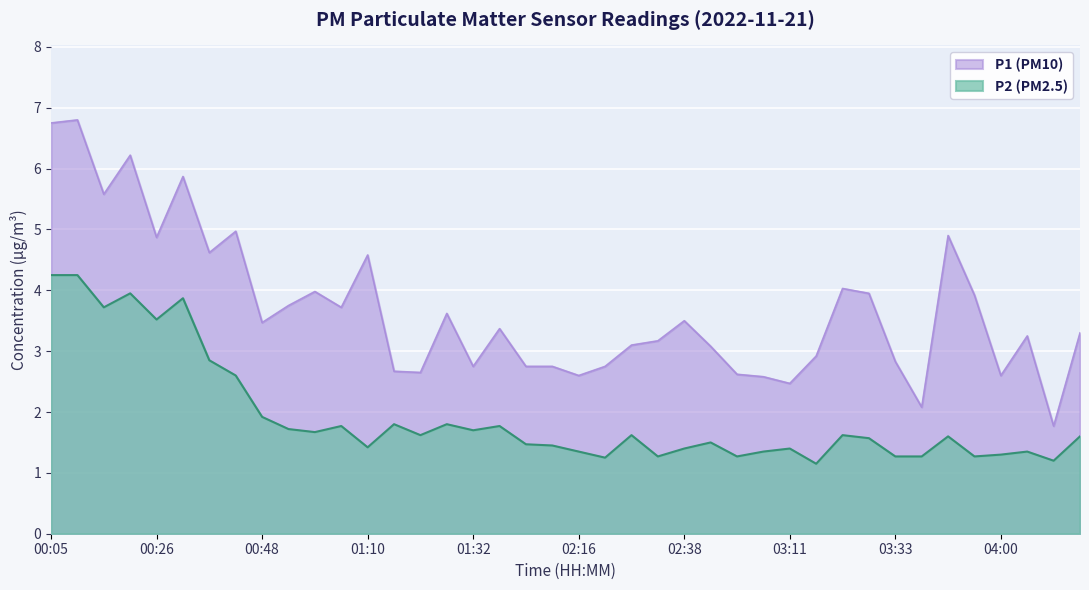

Where is the first local maximum for P2?

00:21